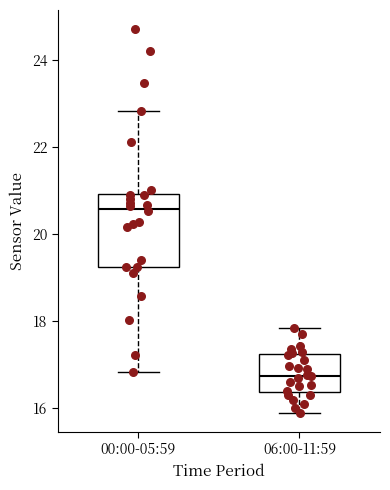

Reading left to right, read every box against the y-axis: the position of its median line, the range the box covers, and the ends of its whiskers. The values are not printed on the chart, so give them approximately, as read against the axis.

00:00-05:59: median 20.6, box 19.2 to 21.0, whiskers 16.8 to 22.8
06:00-11:59: median 16.8, box 16.4 to 17.2, whiskers 16.0 to 17.8